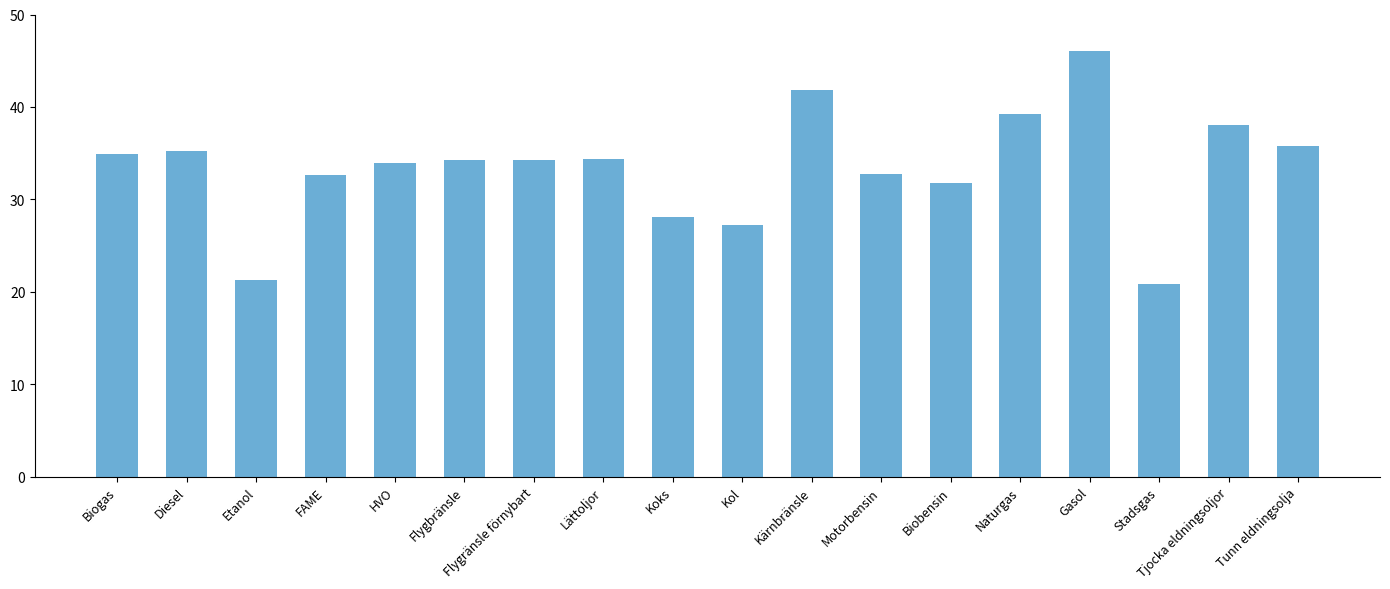

What value does the data have at Tunn eldningsolja?

35.8